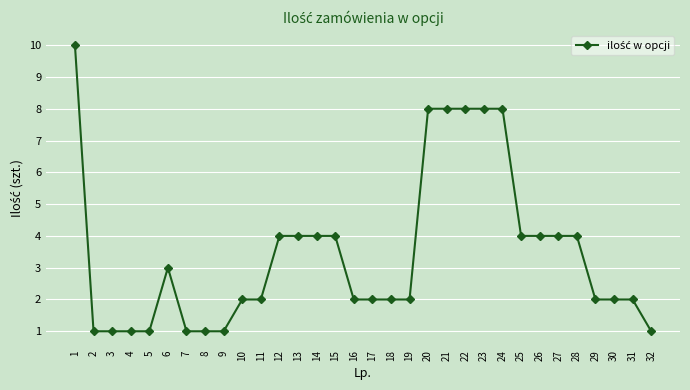

What is the approximate value at 8?

1